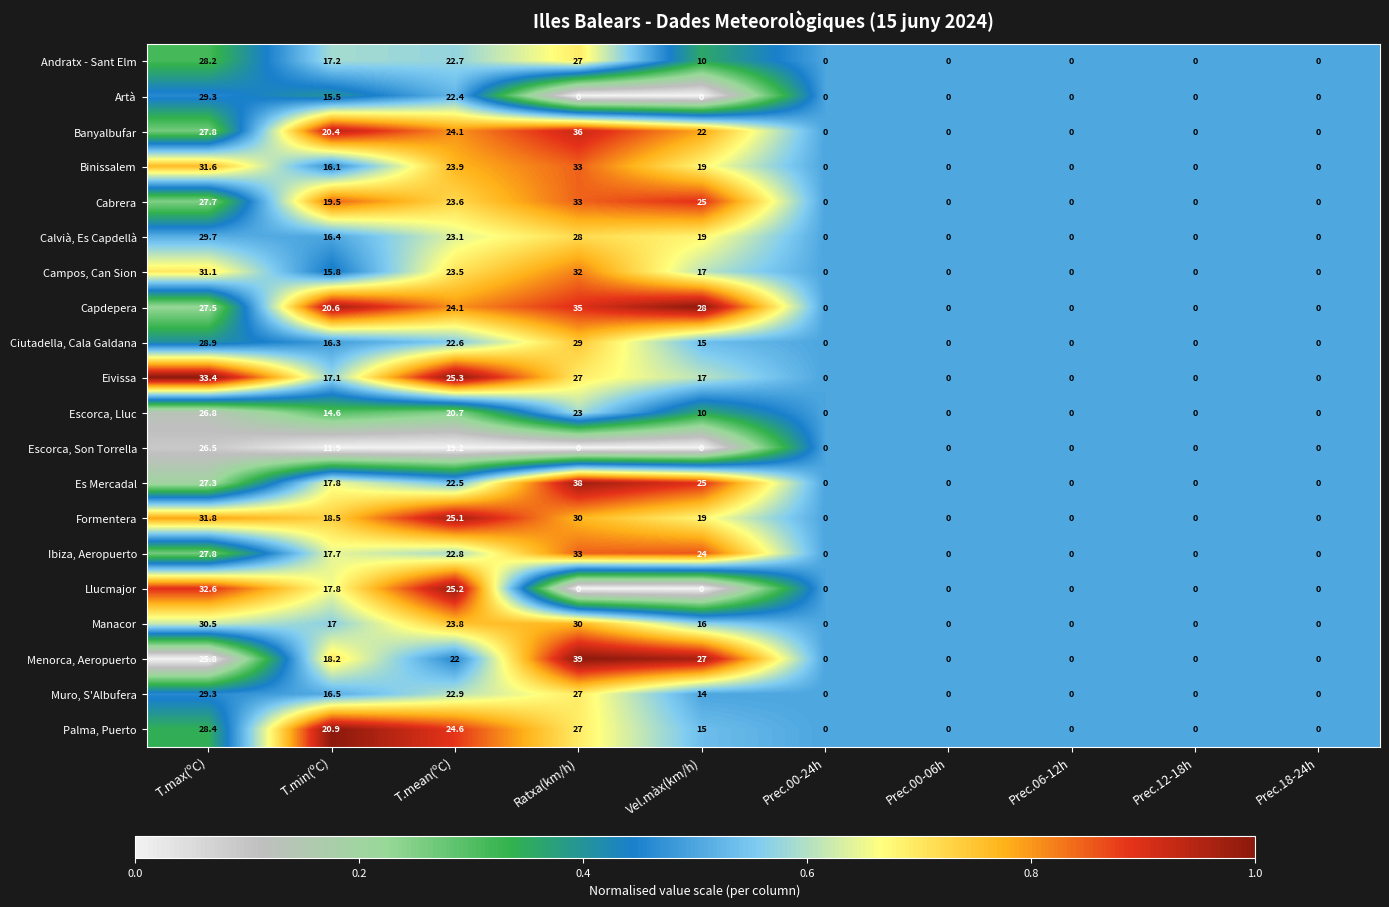

What is the difference between the highest and lowest values at T.max(ºC)?

7.6